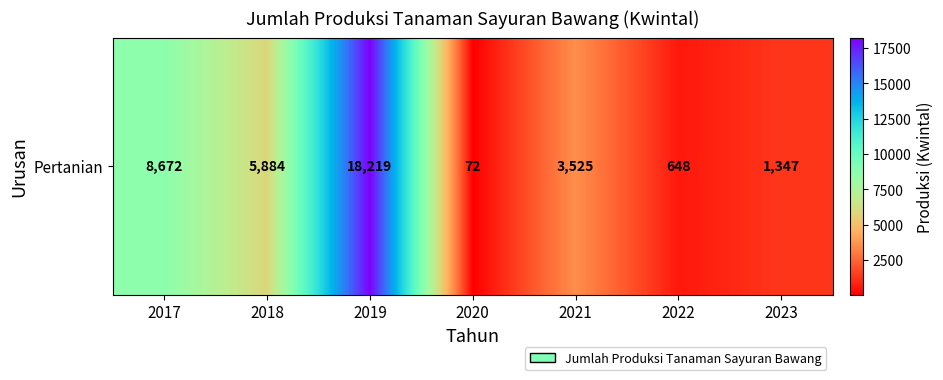

Reading left to right, what are all the values shown in this chart?

2017=8672	2018=5884	2019=18219	2020=72	2021=3525	2022=648	2023=1347